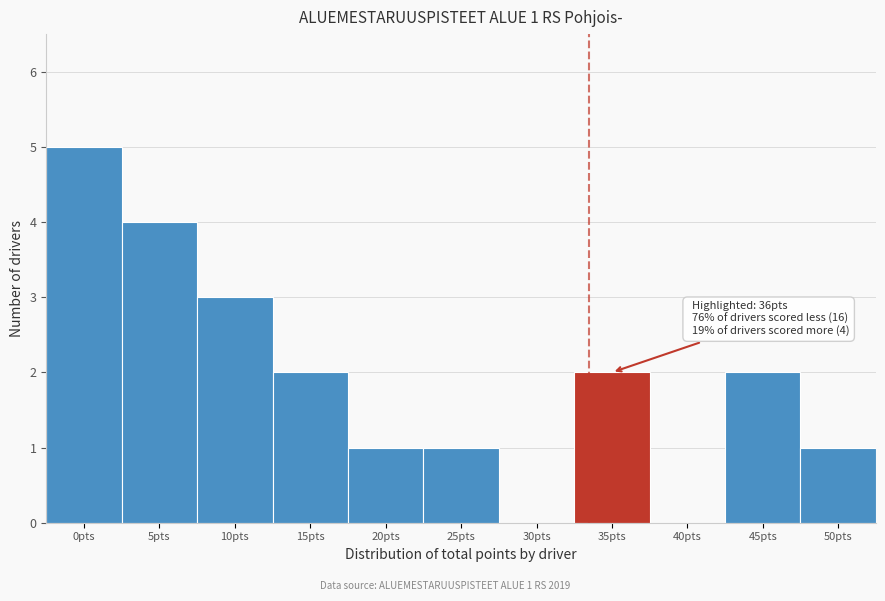

Reading left to right, list all the values displayed in this chart.

0pts=5	5pts=4	10pts=3	15pts=2	20pts=1	25pts=1	30pts=0	35pts=2	40pts=0	45pts=2	50pts=1